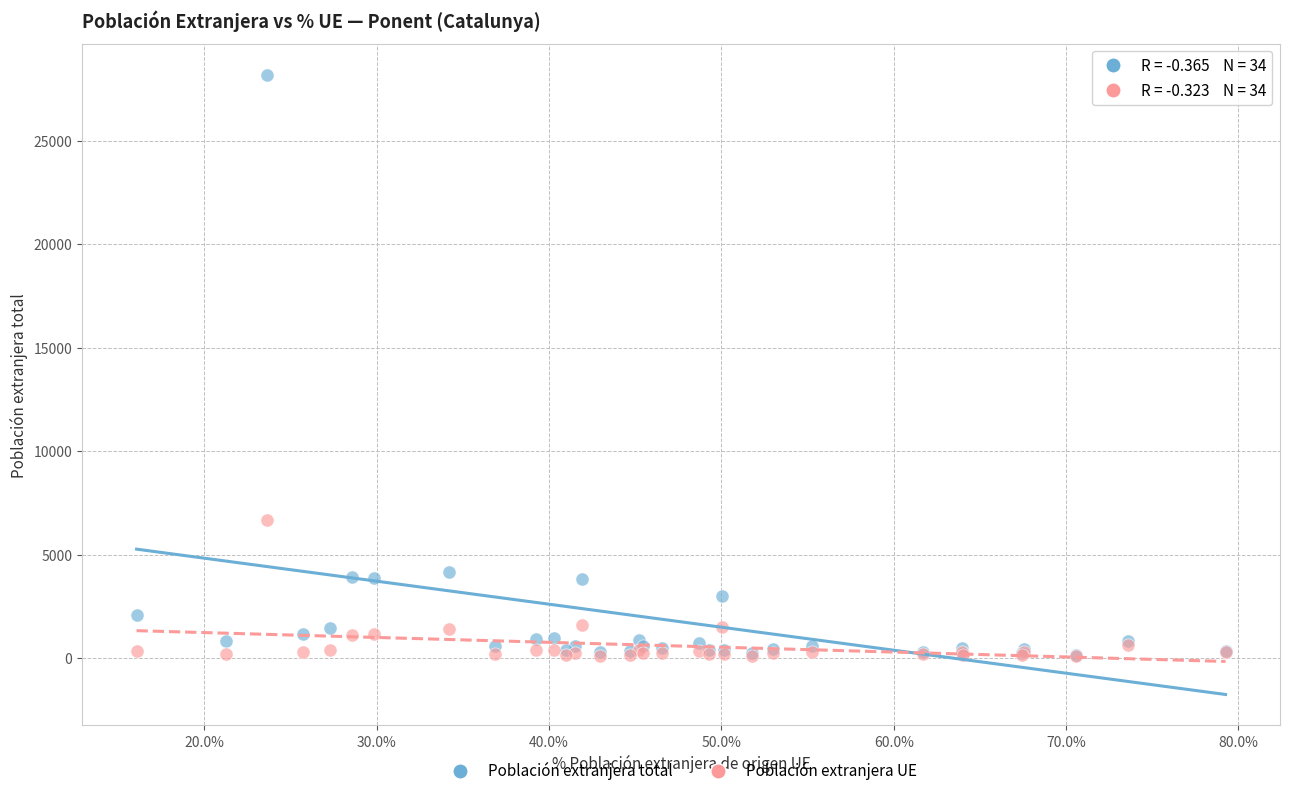

Across all series, what Y value is closest to 14151?

6668